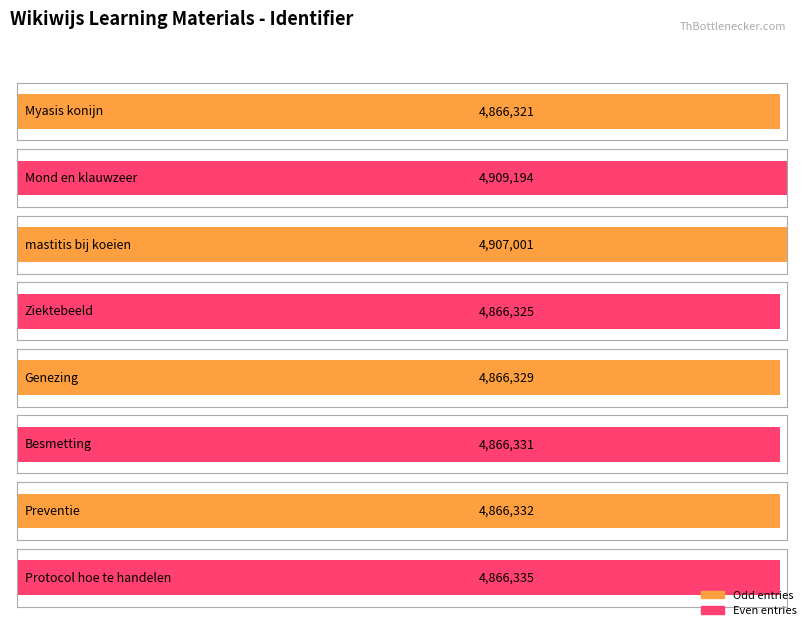

What position from the right is Genezing?

4